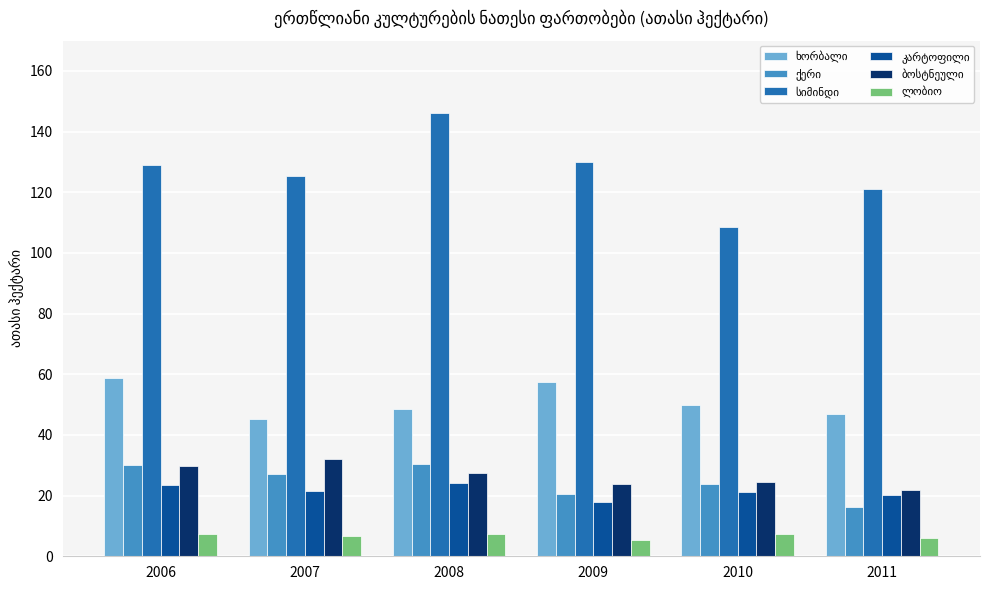

What is the greatest value displayed?

146.2